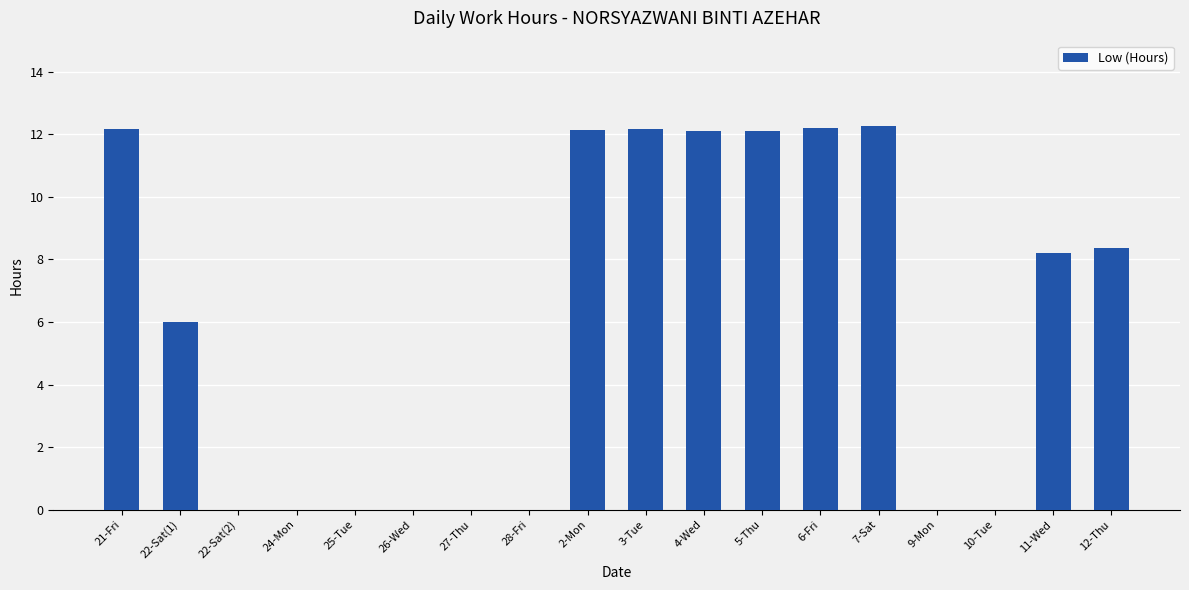

True or false: the data shows -3.9 at 26-Wed.

False